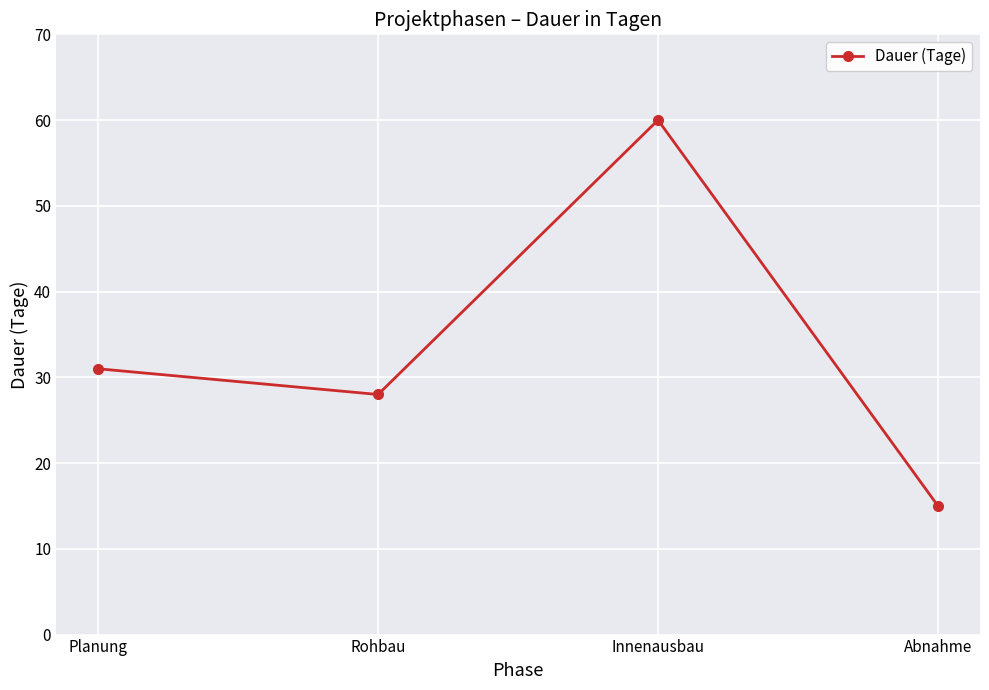

How many data points are less than 31?

2